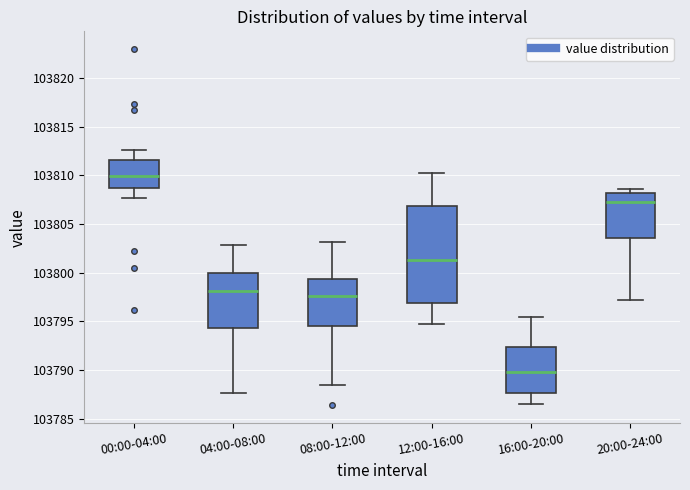

Reading left to right, transcribe this box plot: for each box, give where its median line is, the range the box spans, and where its two whiskers end, as read against the y-axis. The values are not printed on the chart, so give them approximately, as read against the axis.

00:00-04:00: median 103810.0, box 103809.0 to 103811.5, whiskers 103807.5 to 103812.5
04:00-08:00: median 103798.0, box 103794.5 to 103800.0, whiskers 103787.5 to 103803.0
08:00-12:00: median 103797.5, box 103794.5 to 103799.5, whiskers 103788.5 to 103803.0
12:00-16:00: median 103801.5, box 103797.0 to 103807.0, whiskers 103794.5 to 103810.0
16:00-20:00: median 103790.0, box 103787.5 to 103792.5, whiskers 103786.5 to 103795.5
20:00-24:00: median 103807.5, box 103803.5 to 103808.0, whiskers 103797.0 to 103808.5